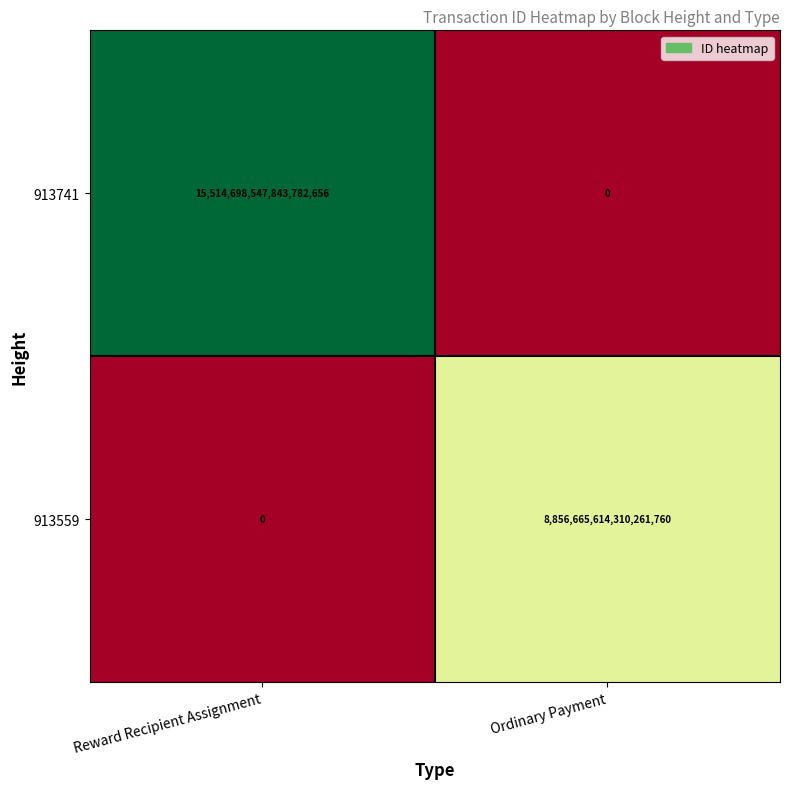

At which label is 913559 closest to 4428332807155130880?

Reward Recipient Assignment